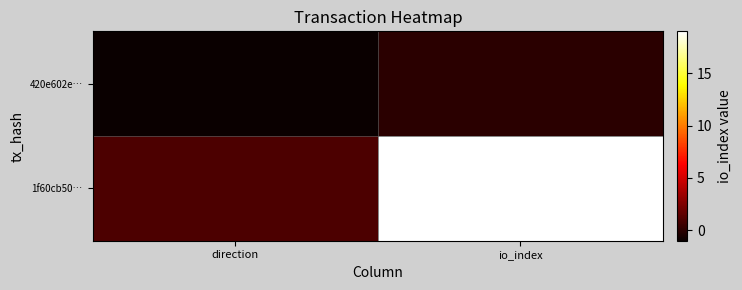

Rank the series by their average value, from lowest to highest.

420e602e…, 1f60cb50…